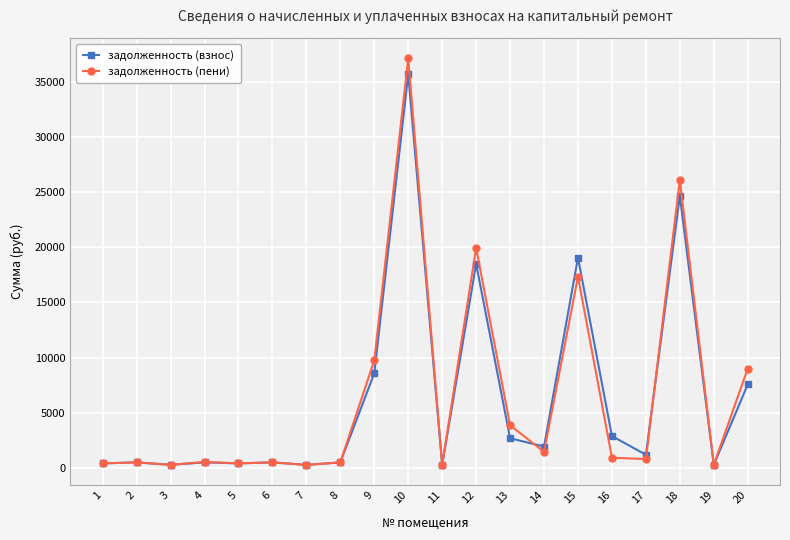

What is the difference between the задолженность (пени) values at 7 and 12?

19691.5